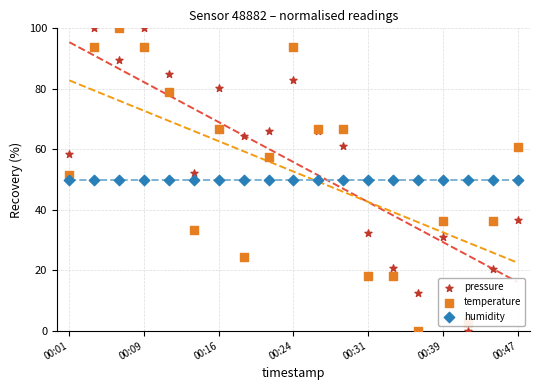

Is the value of pressure at 00:24 greater than the value of humidity at 00:01?

Yes